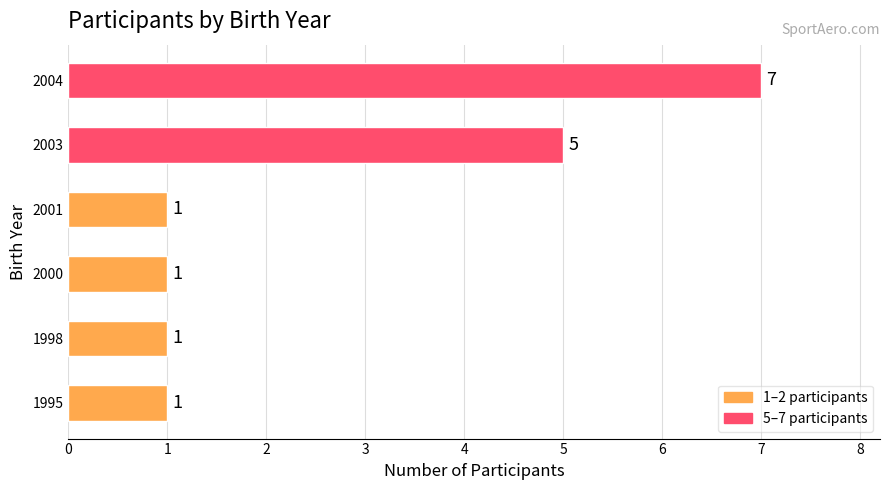

Reading bottom to top, extract all data points from this chart.

1	1	1	1	5	7